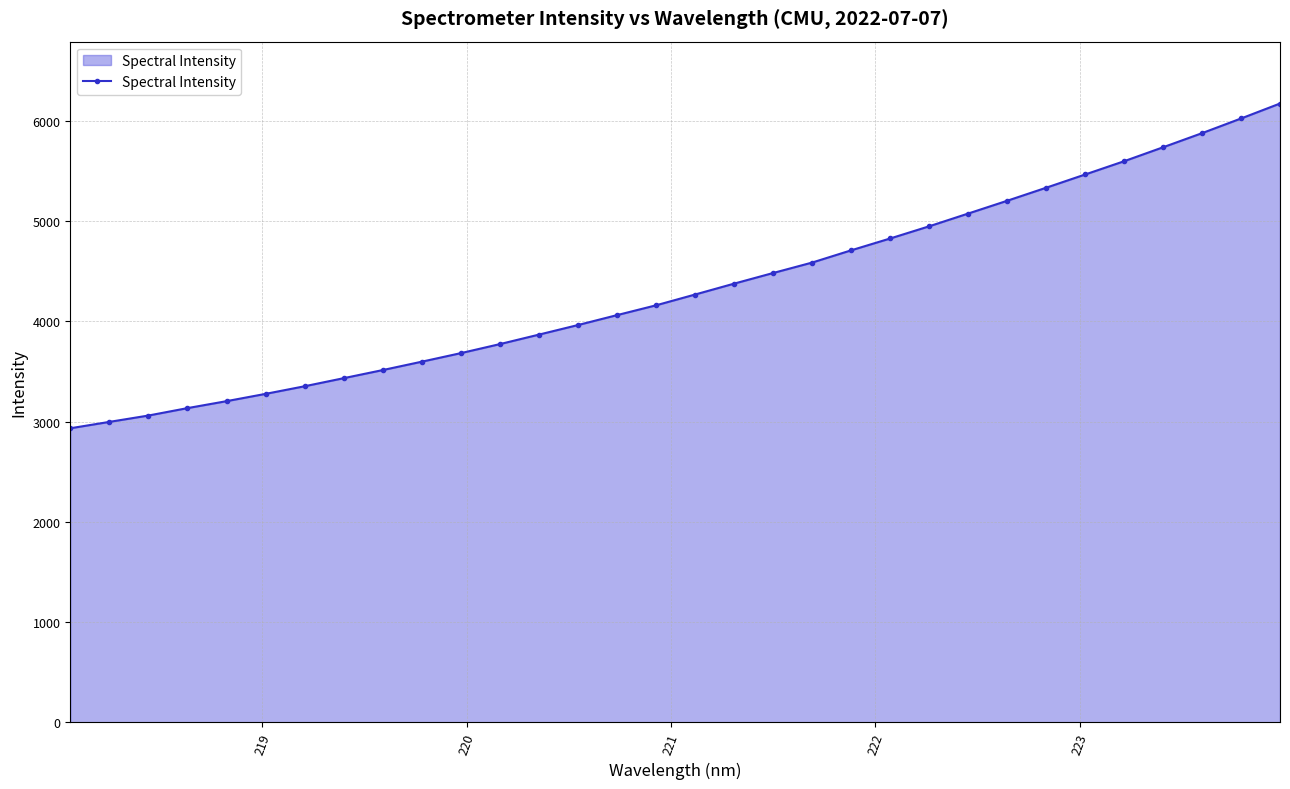

What is the average value?

4334.2